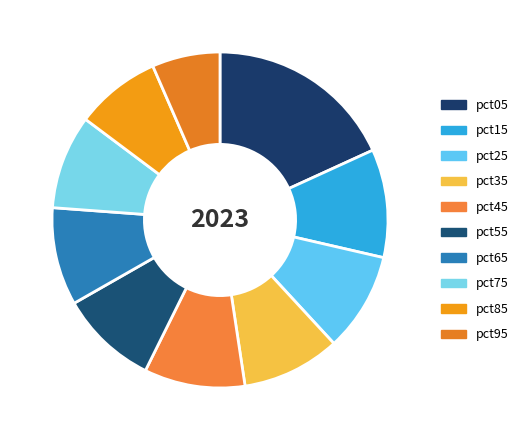

Which slice is the smallest?

pct95